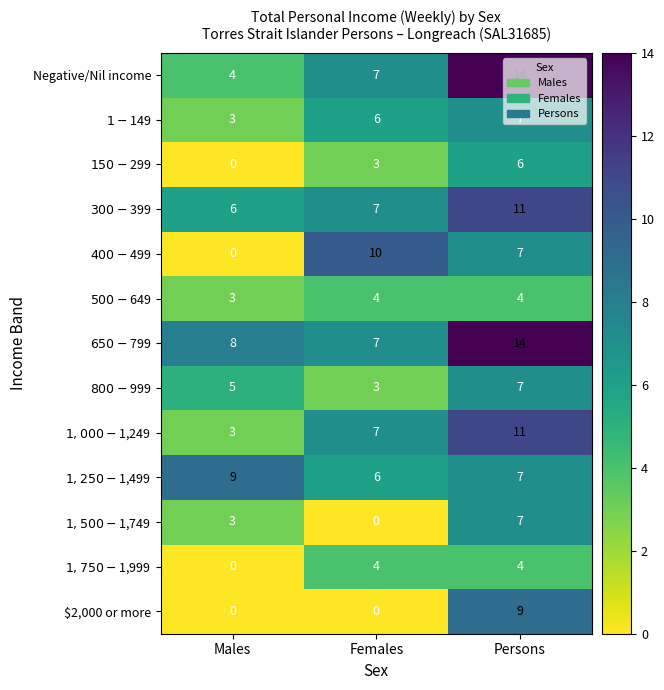

What is the difference between the $2,000 or more values at Males and Persons?

9